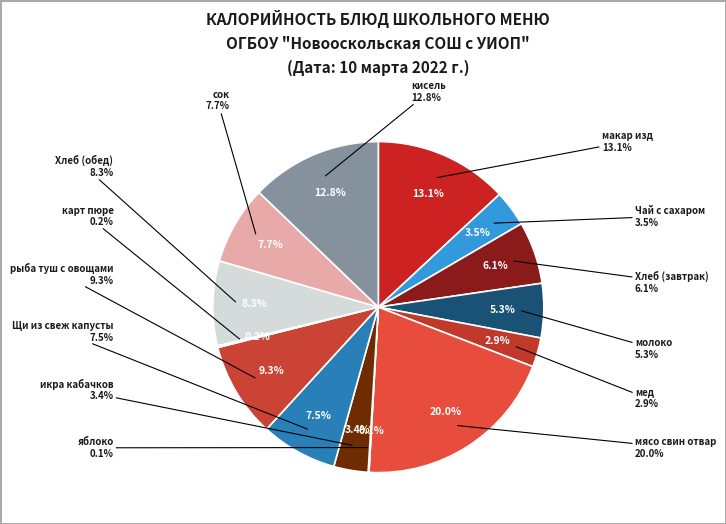

What percentage is the икра кабачков slice, to the nearest percent?

3%